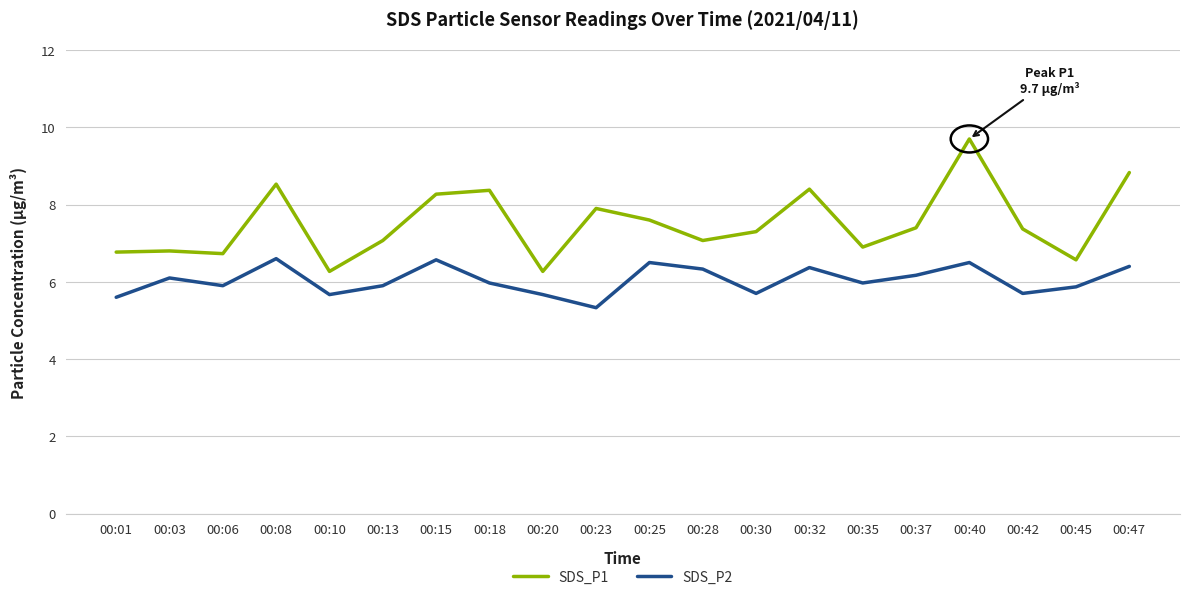

What is the difference between the second highest and minimum values in the SDS_P1 series?

2.6